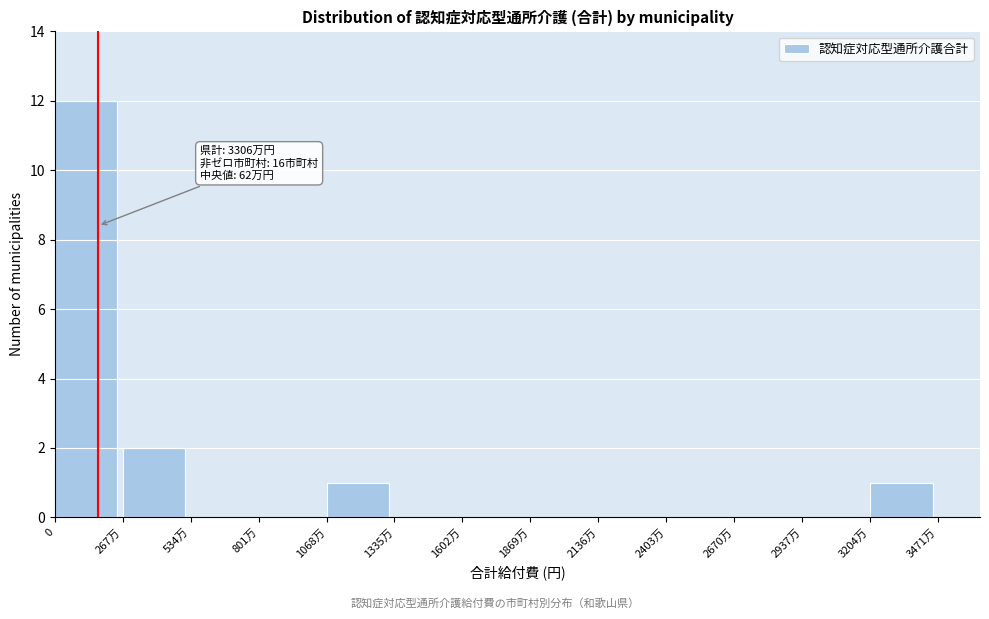

Reading right to left, transcribe all the data shown in this chart.

3204万=1	2937万=0	2670万=0	2403万=0	2136万=0	1869万=0	1602万=0	1335万=0	1068万=1	801万=0	534万=0	267万=2	0=12